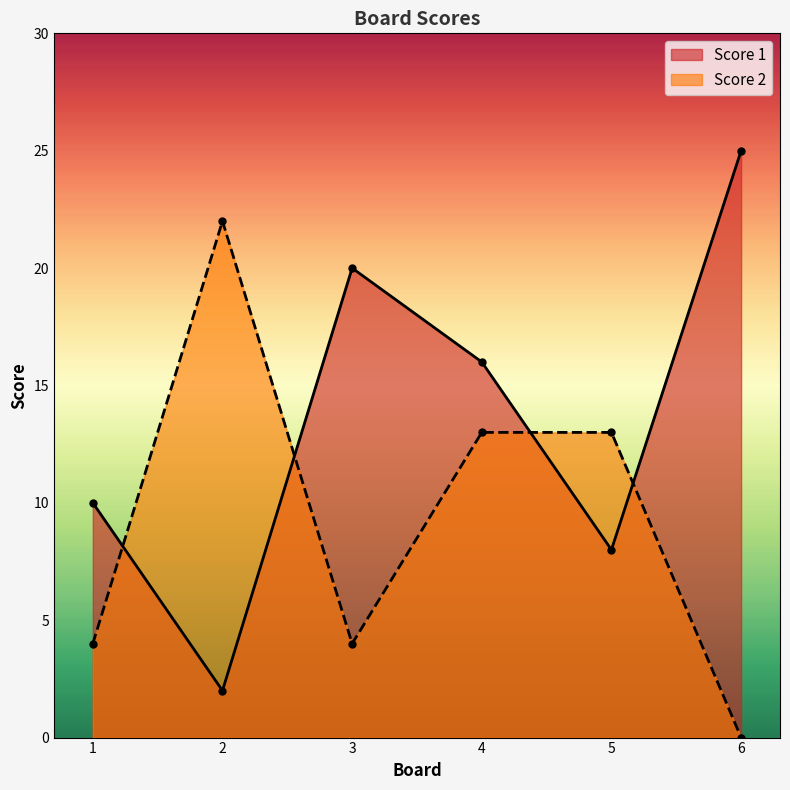

What is the value of the Score 1 point at the 5th from the left?

8